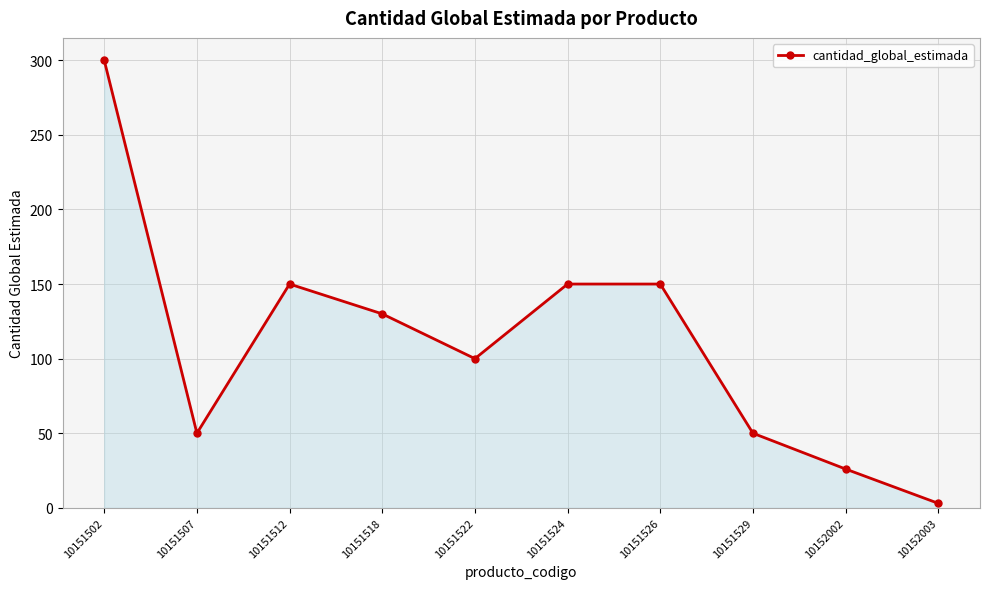

At which category does the chart reach its peak across all series?

10151502